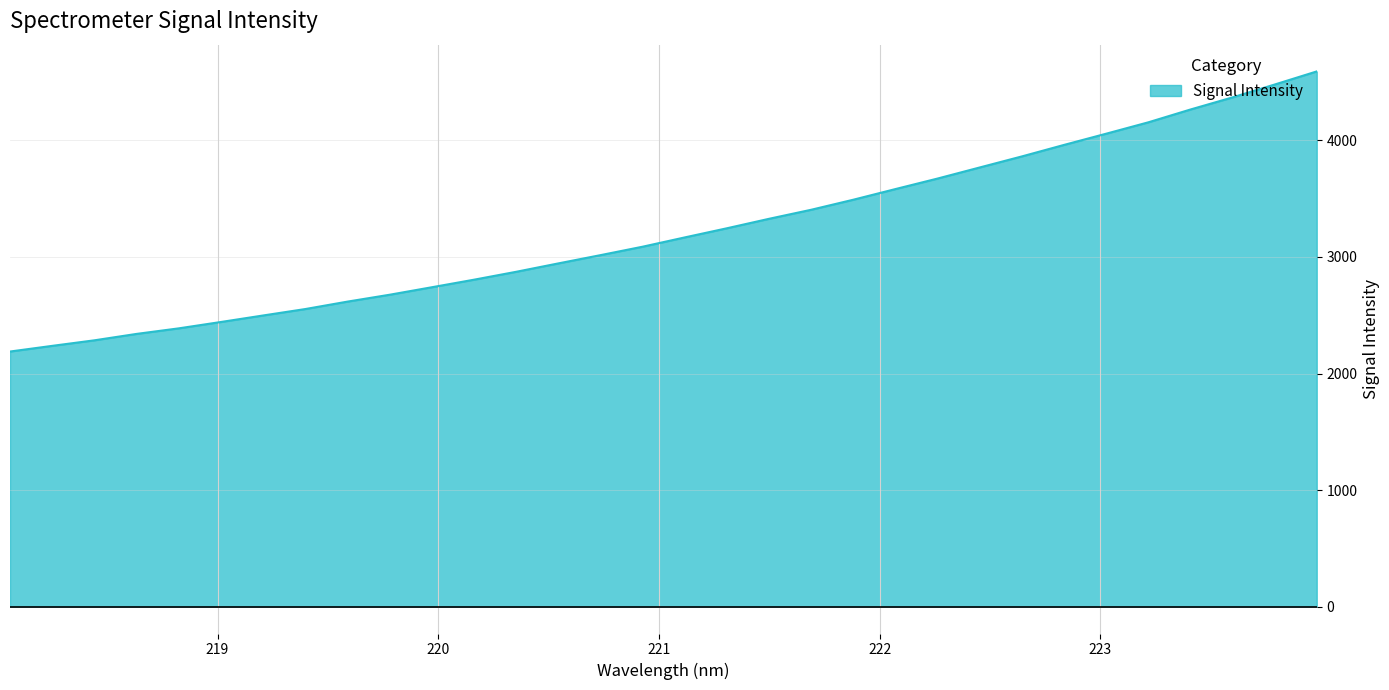

What is the maximum value shown in the chart?

4591.2